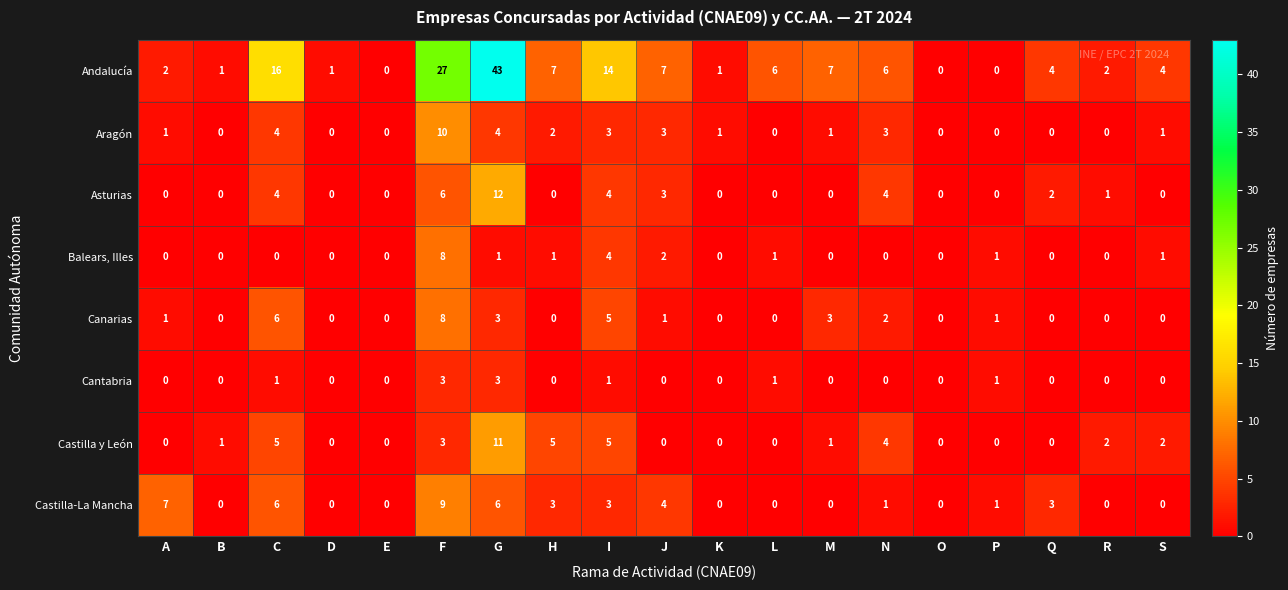

Which series has the largest total across all categories?

Andalucía